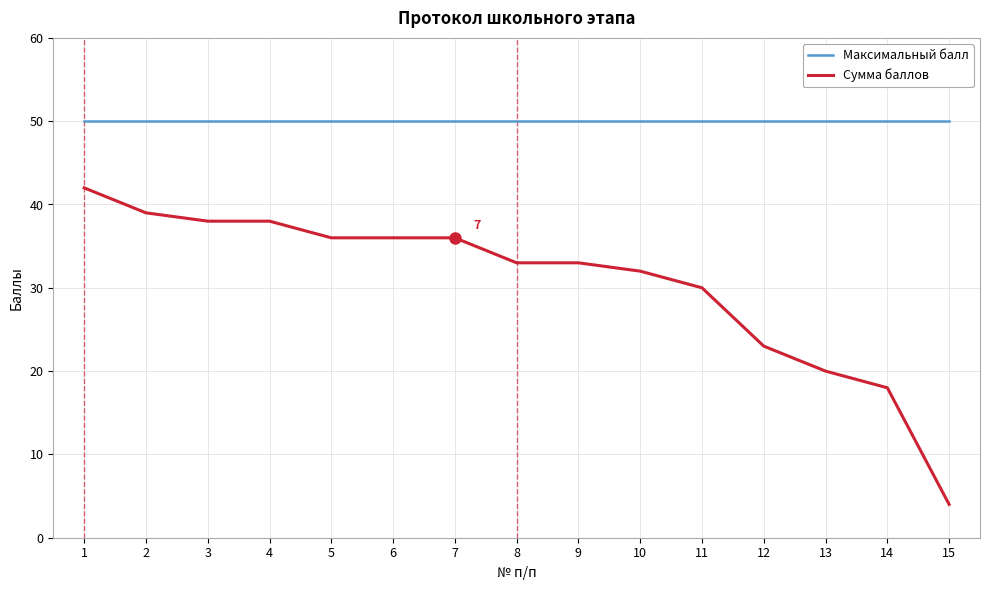

Rank the series by their maximum value, from highest to lowest.

Максимальный балл, Сумма баллов